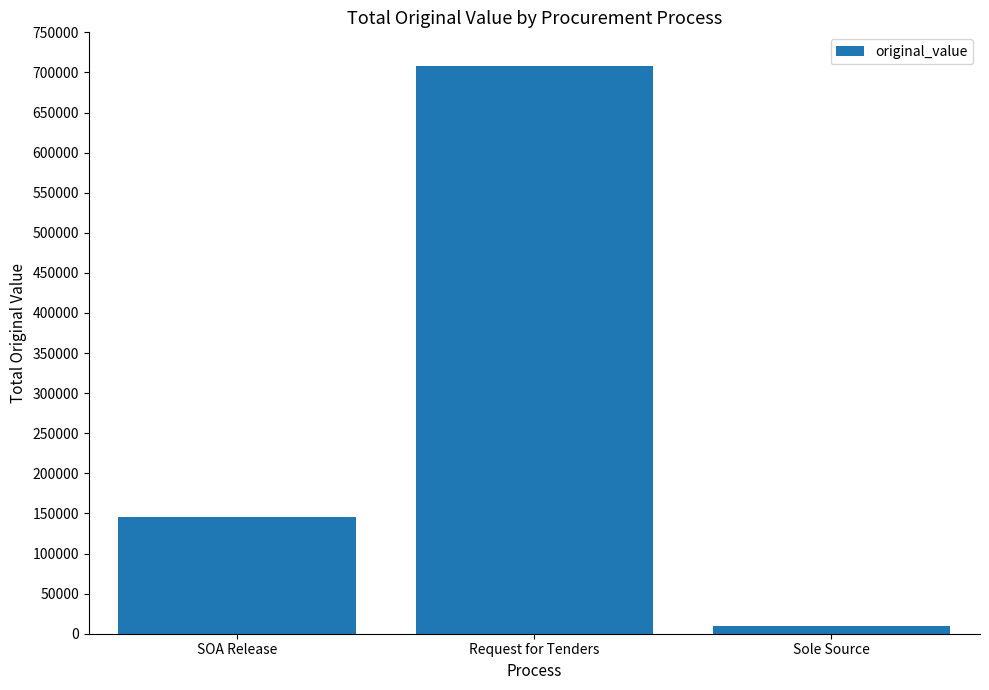

Rank the categories by value from lowest to highest.

Sole Source, SOA Release, Request for Tenders